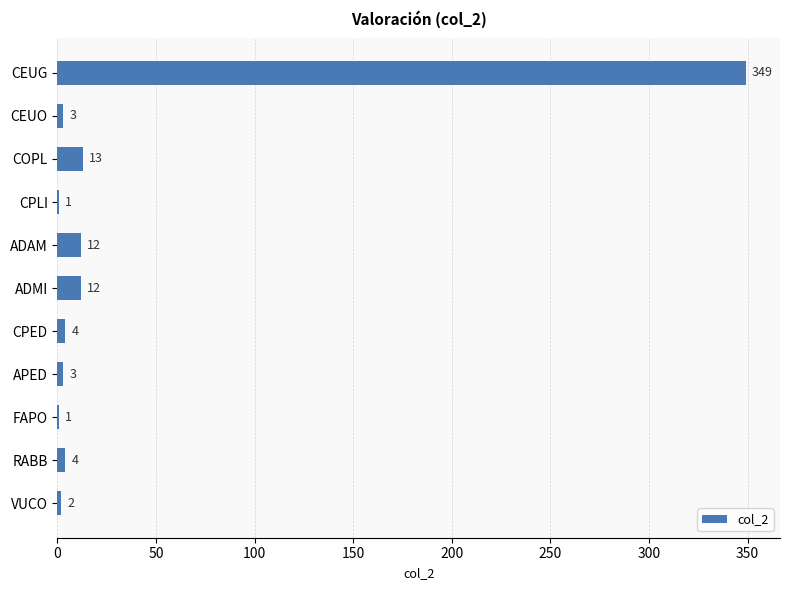

What is the sum of all values?

404